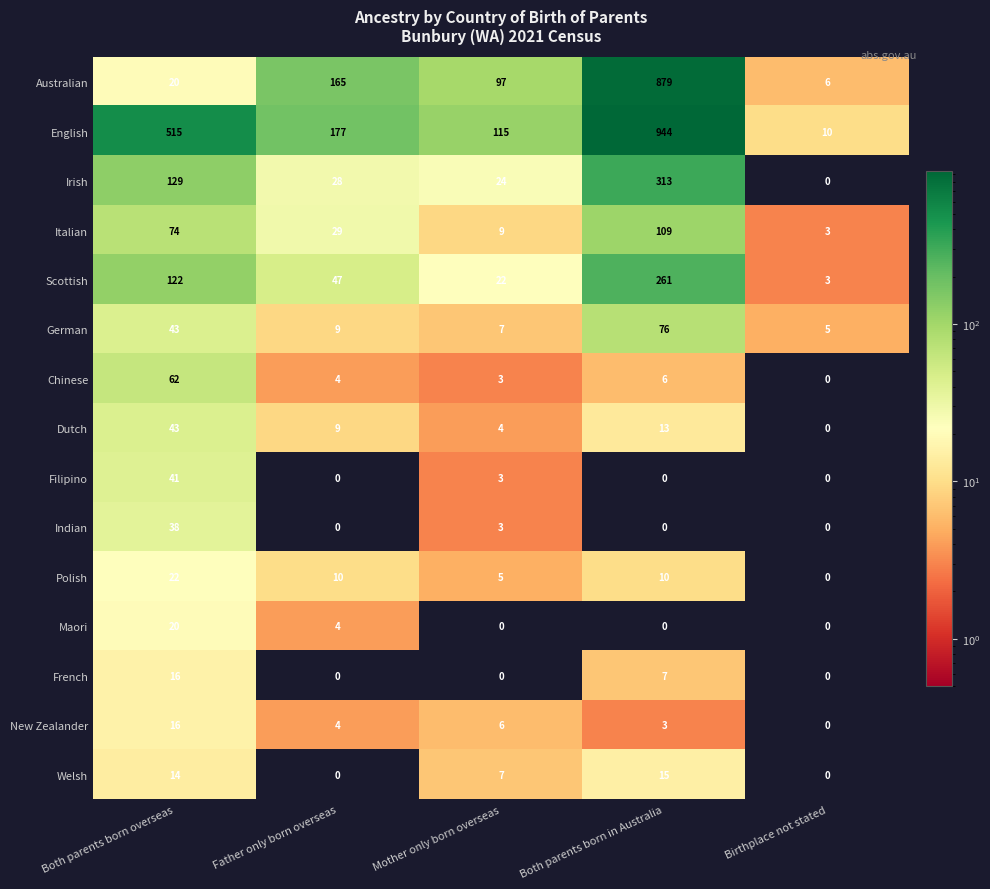

Is it true that Italian equals 25 at Both parents born in Australia?

False